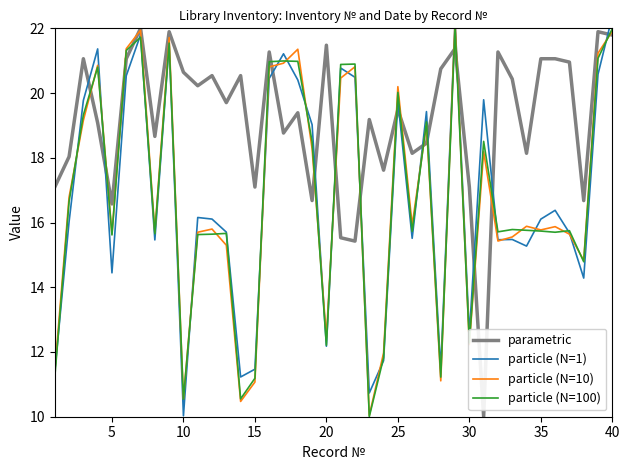

After their last crossing, which series has the higher values: parametric or particle (N=100)?

particle (N=100)